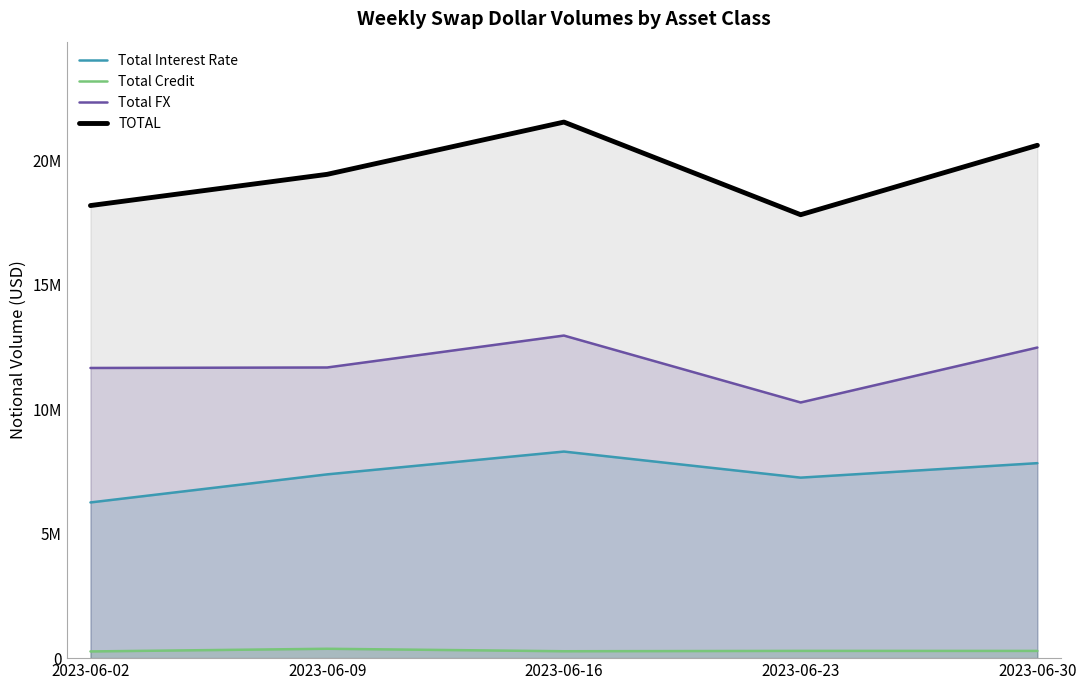

Between 2023-06-09 and 2023-06-23, which is larger?

2023-06-09